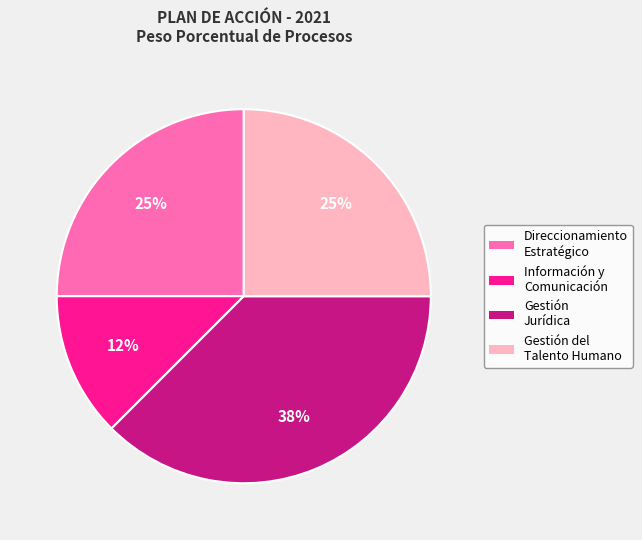

Is the sum of Información y Comunicación and Direccionamiento Estratégico greater than half?

No